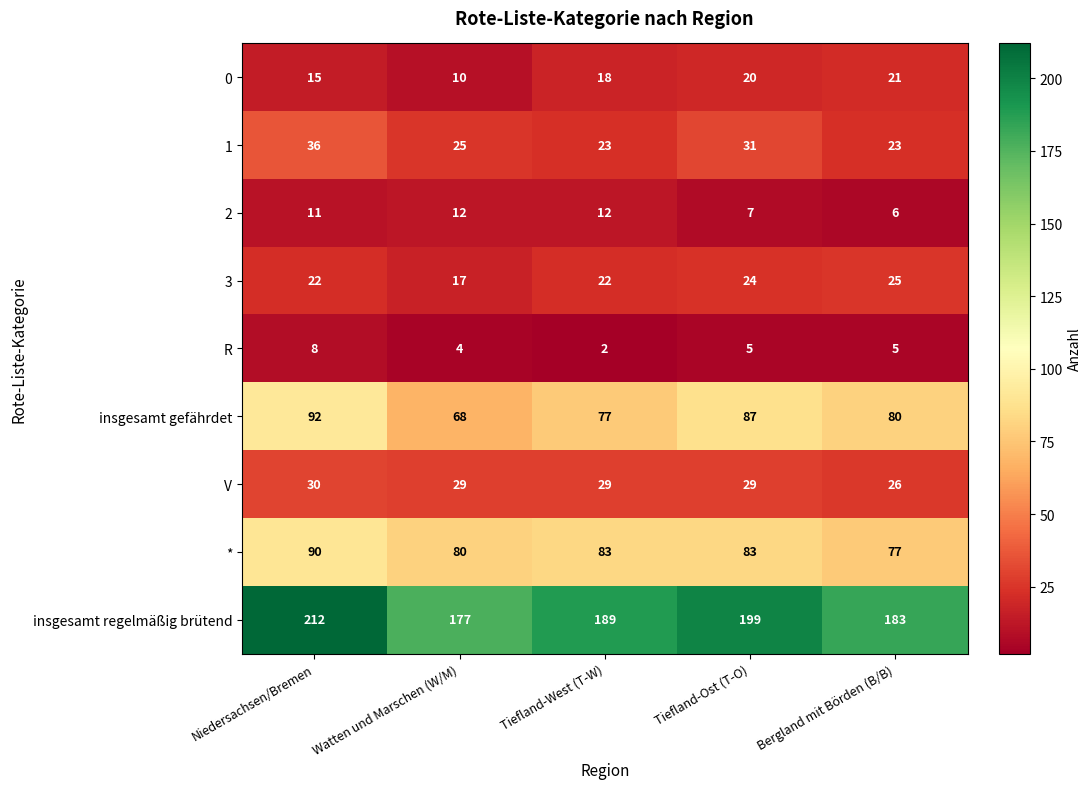

True or false: V has a value of 30 at Niedersachsen/Bremen.

True